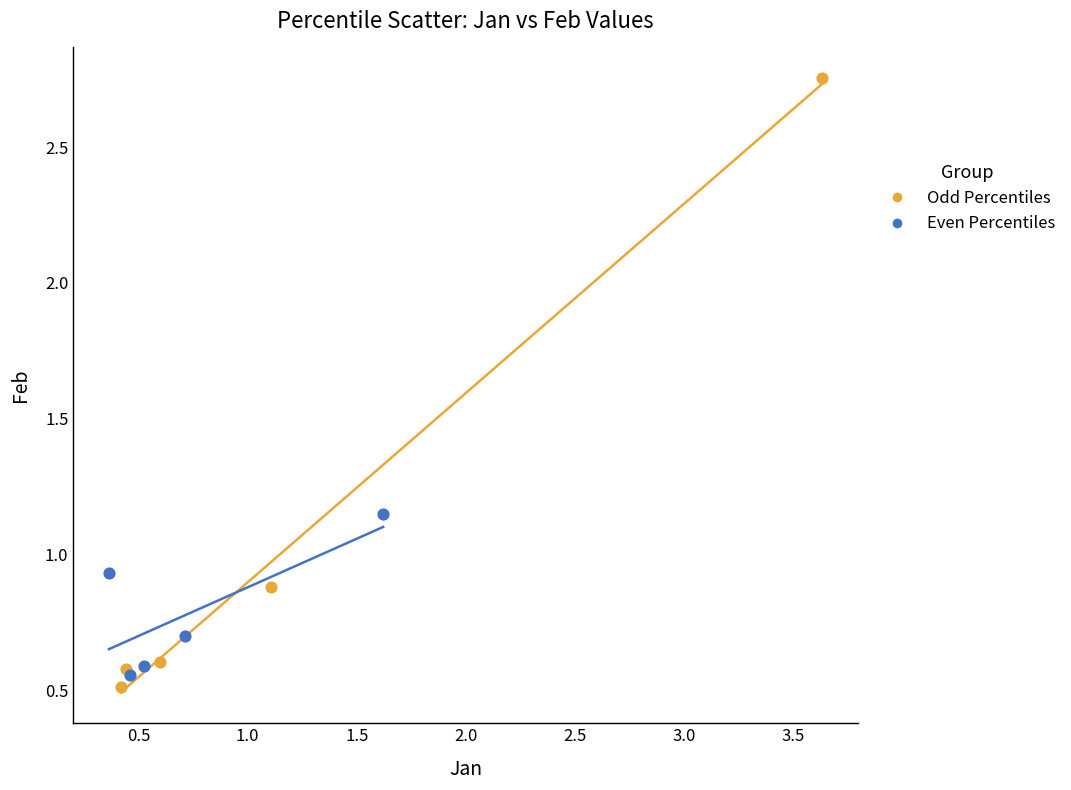

Which series contains the lowest Y value?

Odd Percentiles